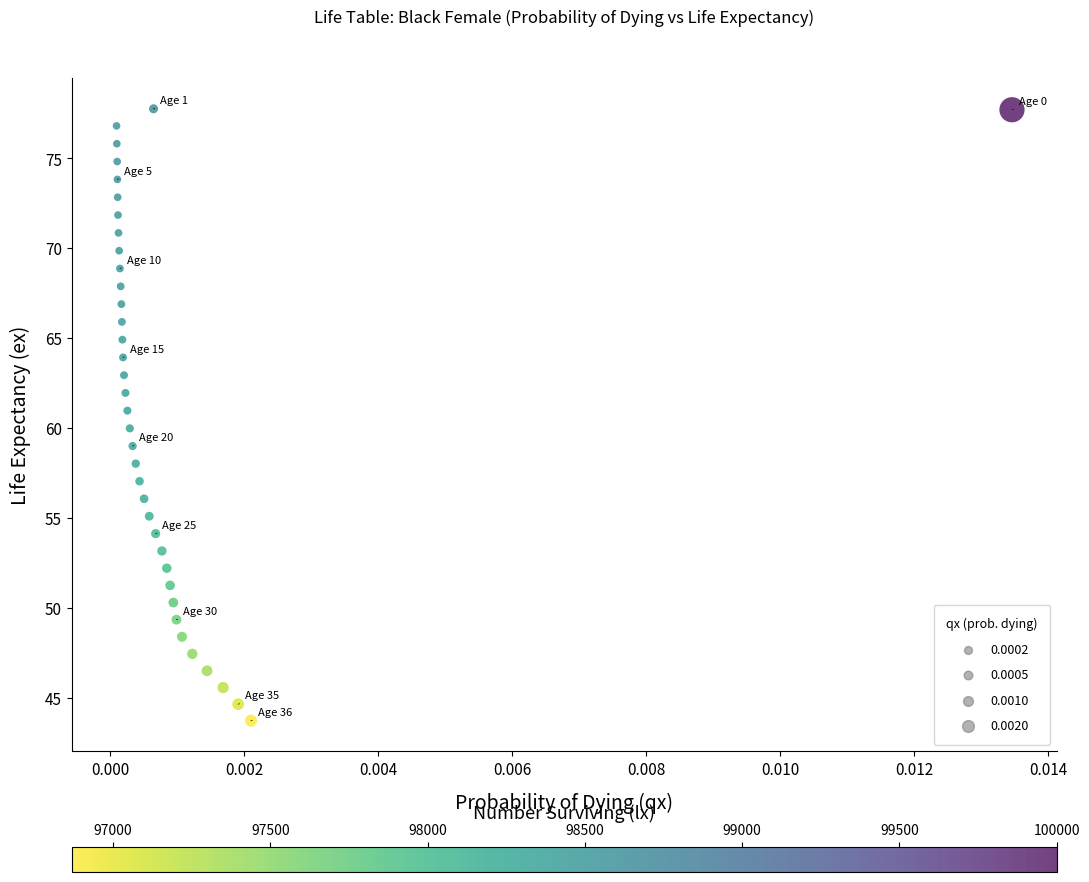

What is the range of Y values (max minus min)?

34.0